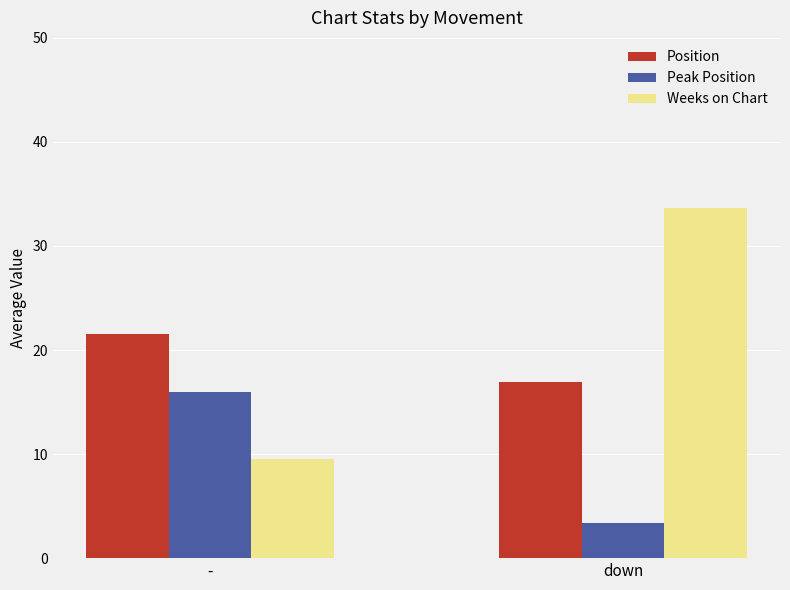

Which series changed the most between - and down?

Weeks on Chart